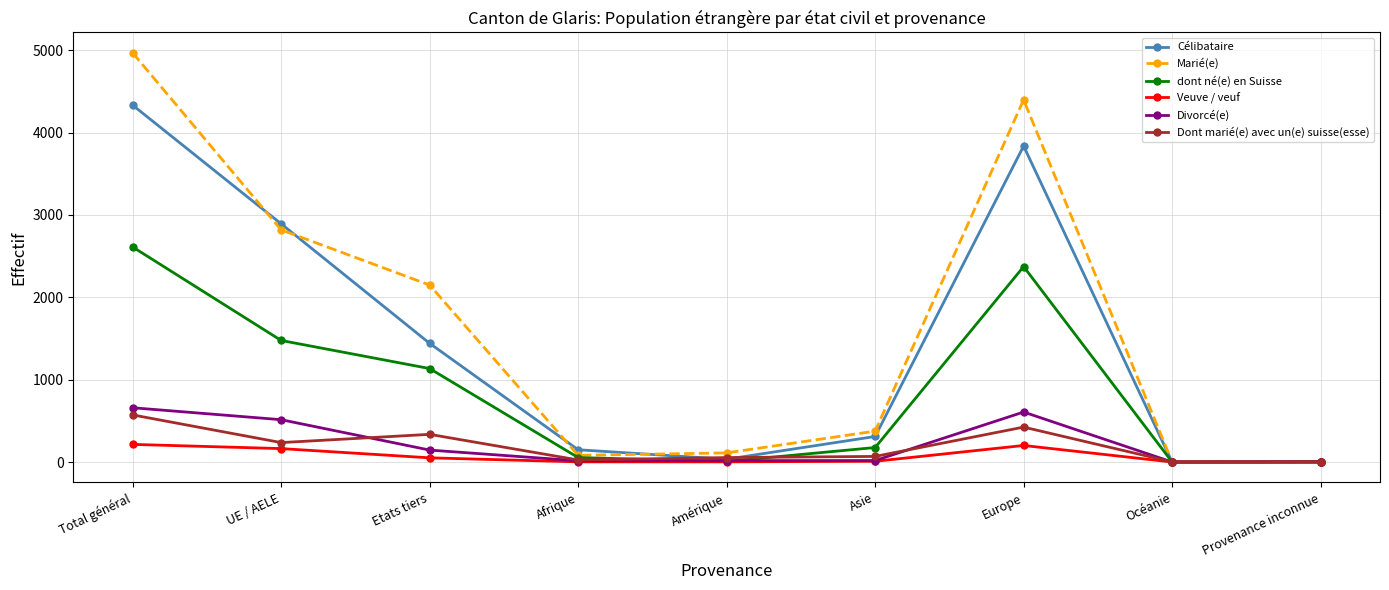

Rank the series by their maximum value, from lowest to highest.

Veuve / veuf, Dont marié(e) avec un(e) suisse(esse), Divorcé(e), dont né(e) en Suisse, Célibataire, Marié(e)